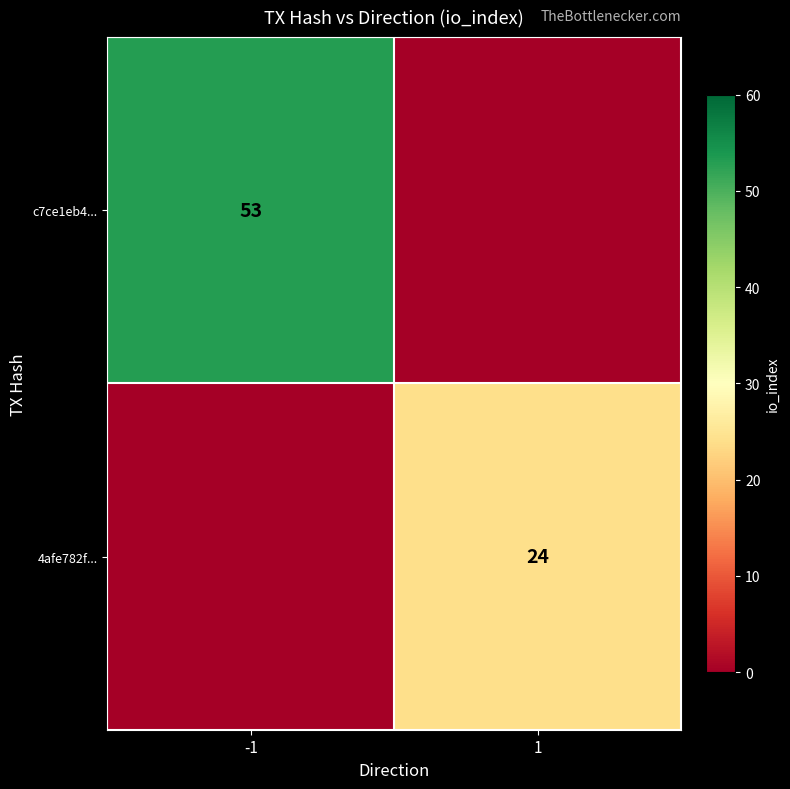

True or false: c7ce1eb4... has a value of 89 at -1.

False